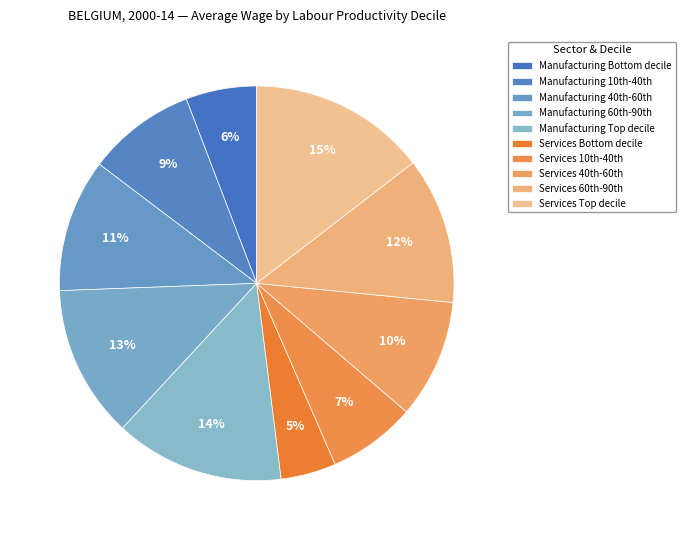

Is there a majority slice in this chart?

No